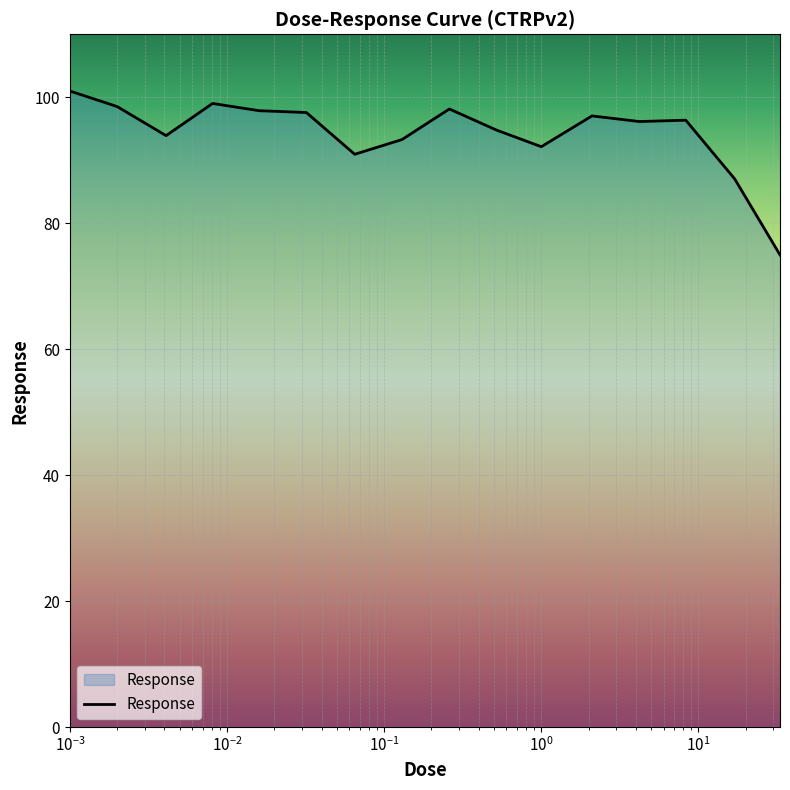

What is the difference between the maximum and minimum values?

26.0